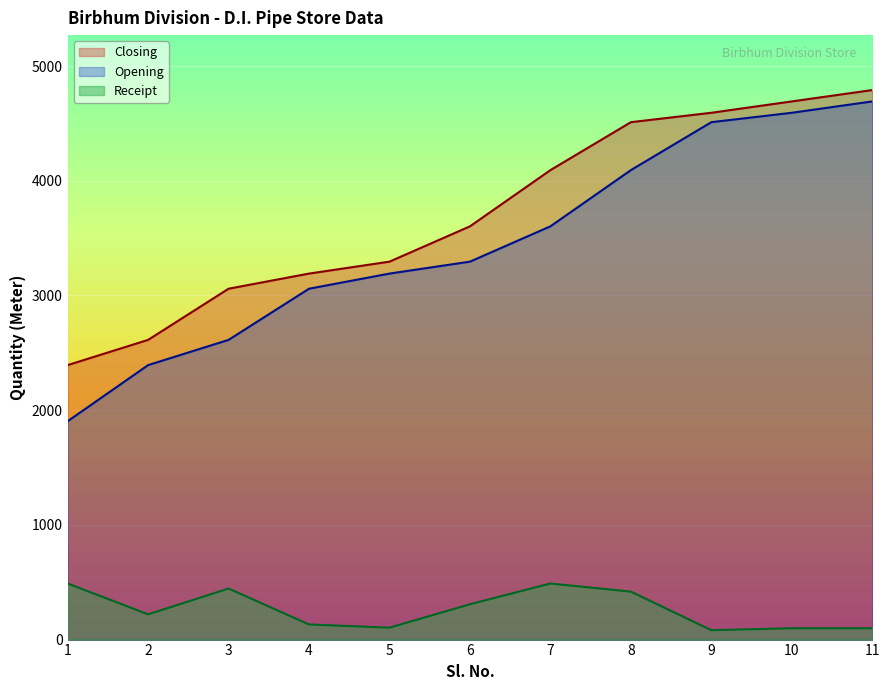

What is the minimum value shown in the chart?

82